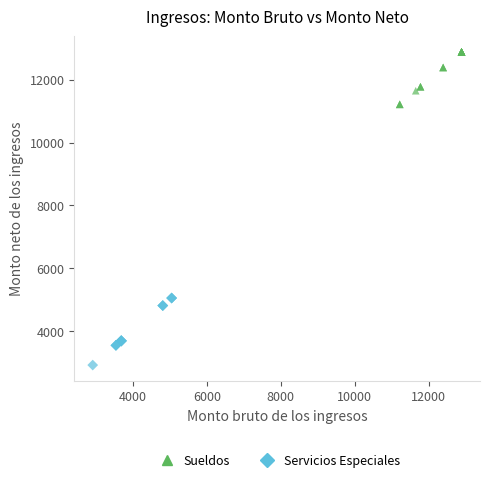

Which series reaches the minimum Y coordinate?

Servicios Especiales